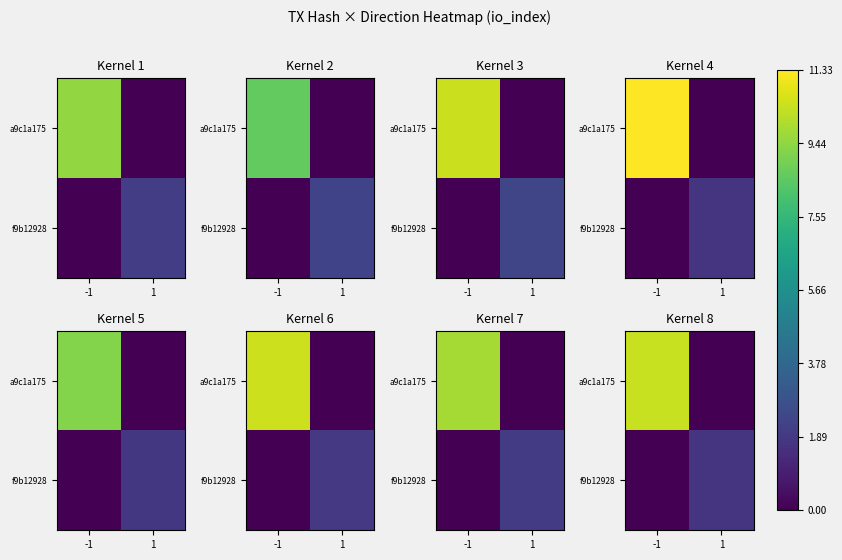

List the series in order of their peak value, lowest first.

f9b12928, a9c1a175